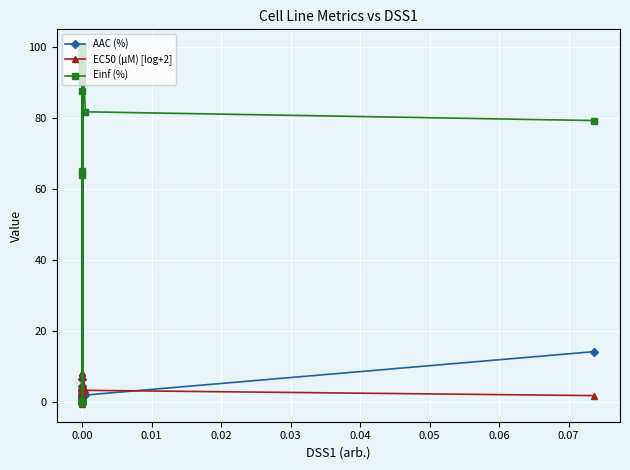

Between 14 and 0.04, which is larger?

14